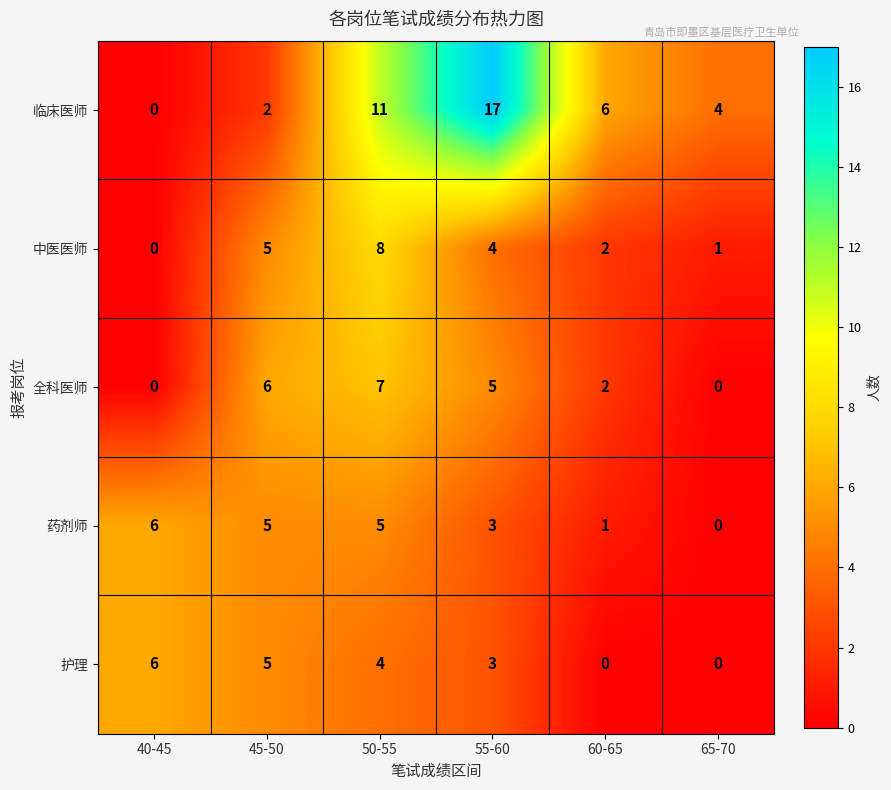

At which category is the sum across all series the highest?

50-55